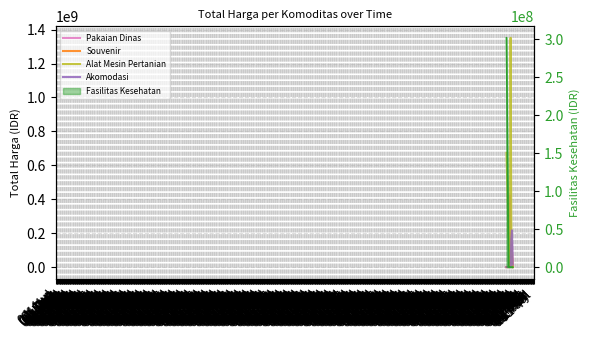

True or false: Pakaian Dinas has a value of 144840000 at 01 Nov.

True